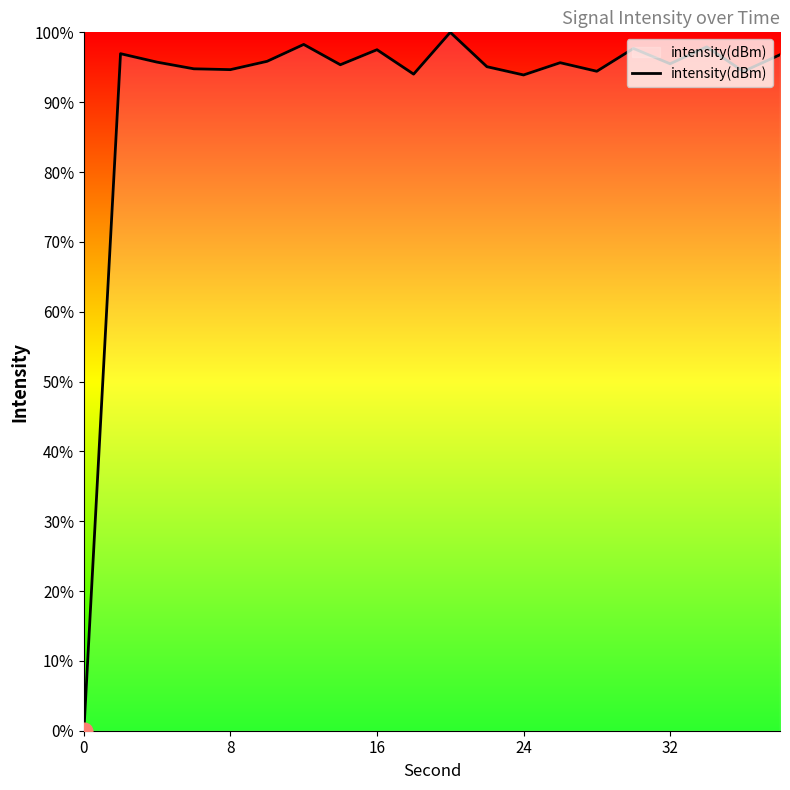

What is the difference between the maximum and minimum values?

100.0